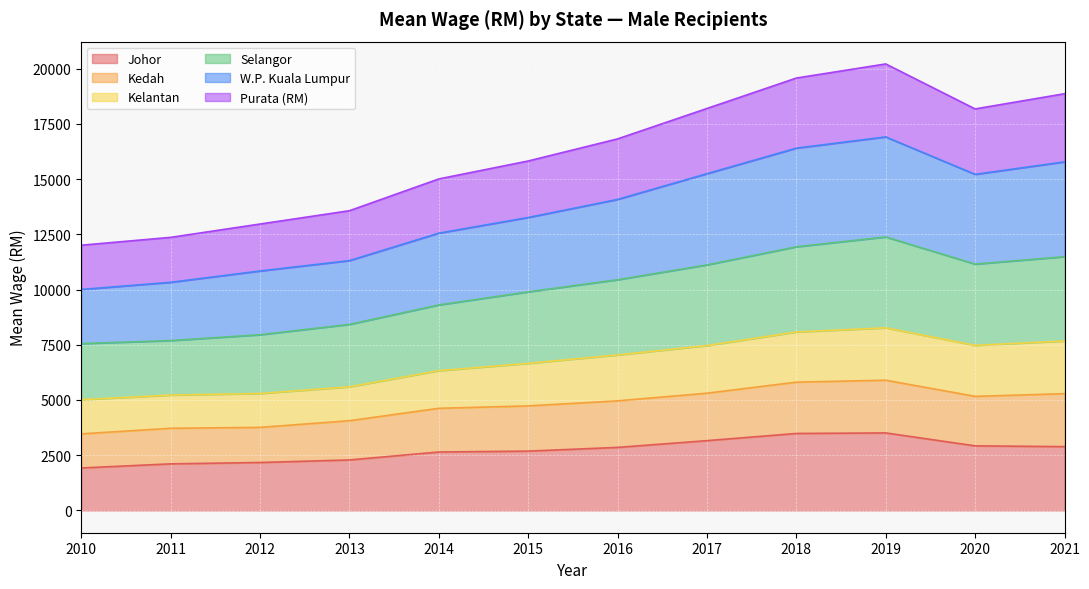

How many interior local valleys does the Kedah series have?

1